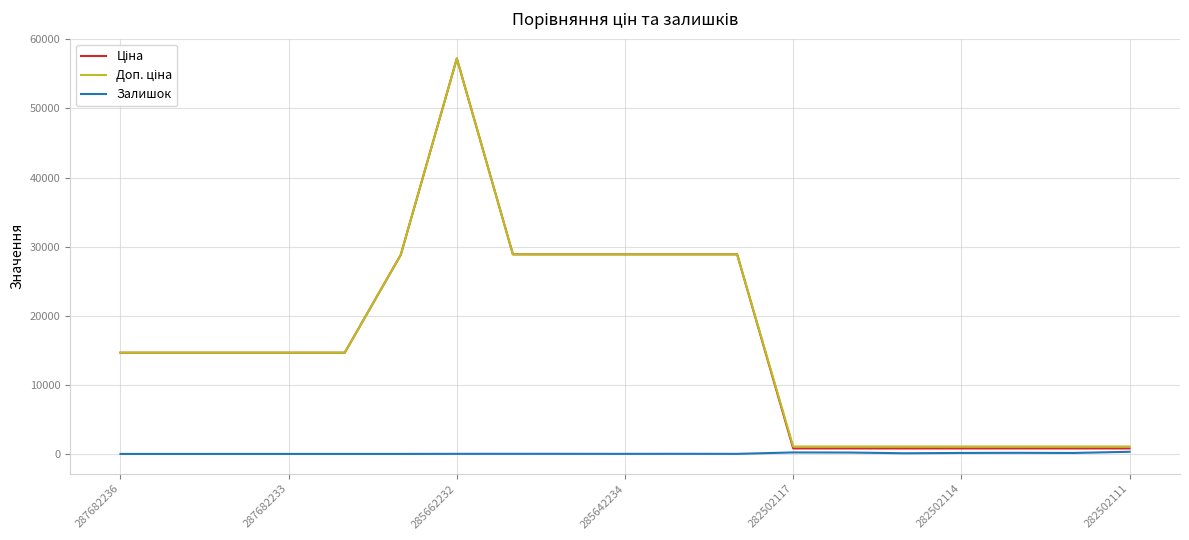

What is the maximum value shown in the chart?

57235.5